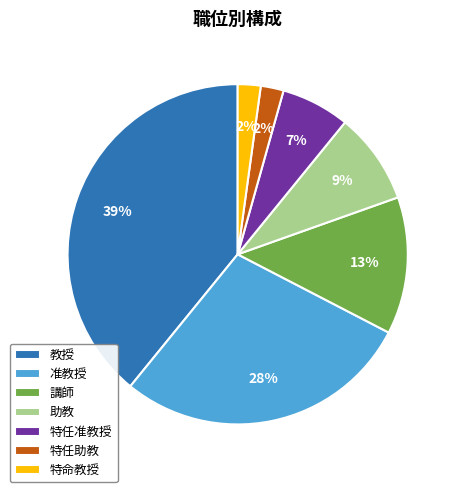

Which category has the biggest portion of the pie?

教授